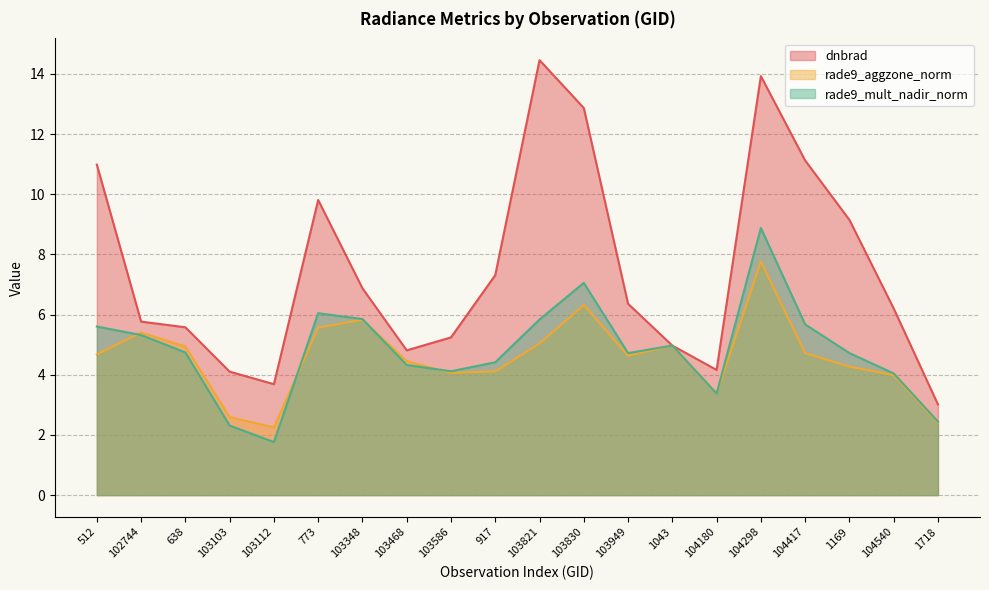

What is the value of the dnbrad point at the 5th from the left?

3.7